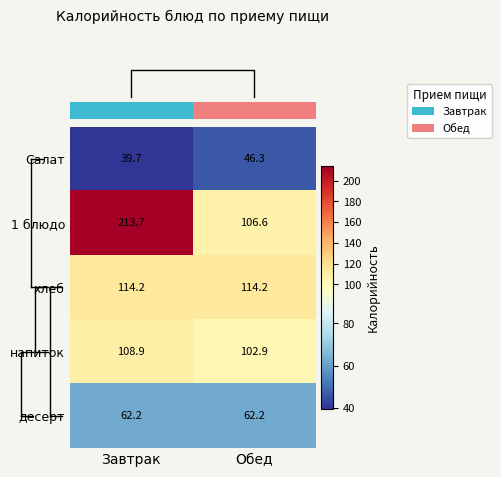

List the series in order of their peak value, lowest first.

Салат, десерт, напиток, хлеб, 1 блюдо